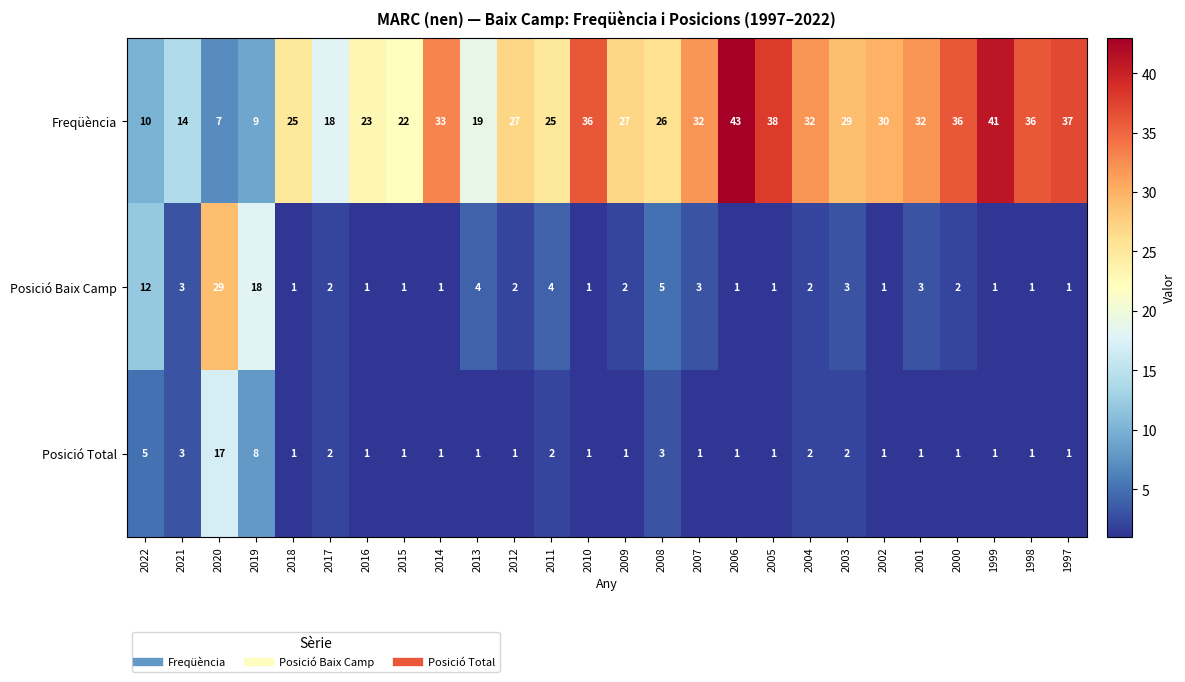

How many categories are shown in the chart?

26